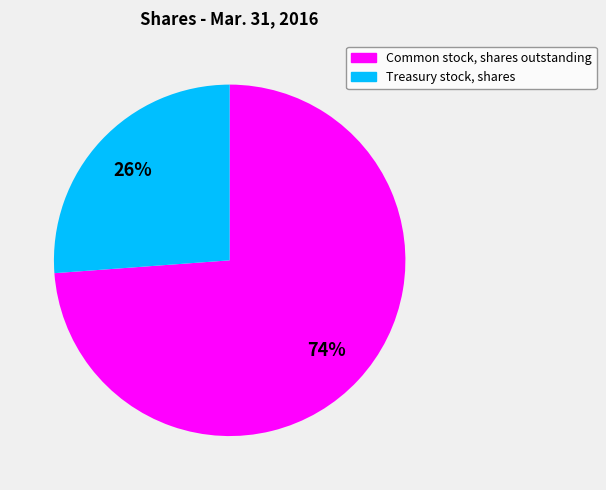

To the nearest percent, what portion does Treasury stock, shares represent?

26%